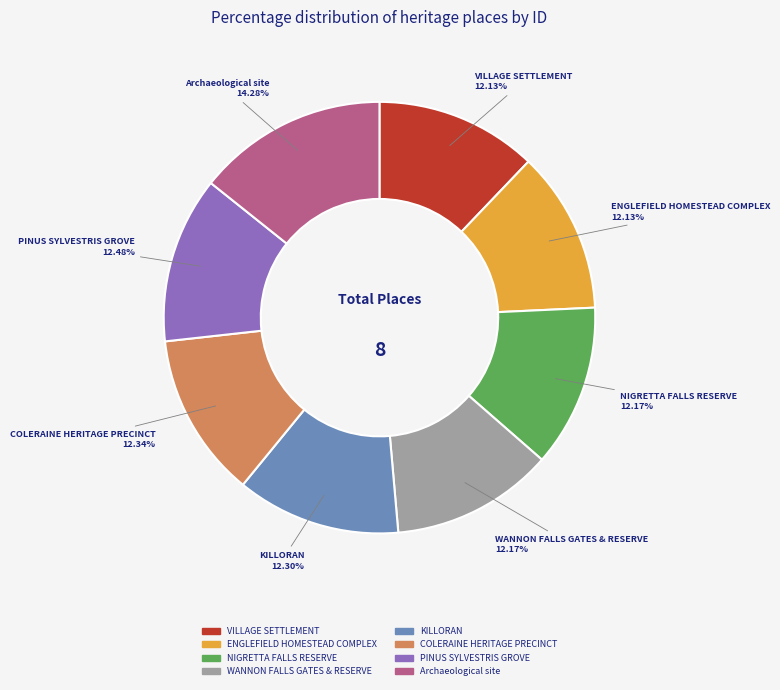

The WANNON FALLS GATES & RESERVE slice represents 5% of the pie. True or false?

False